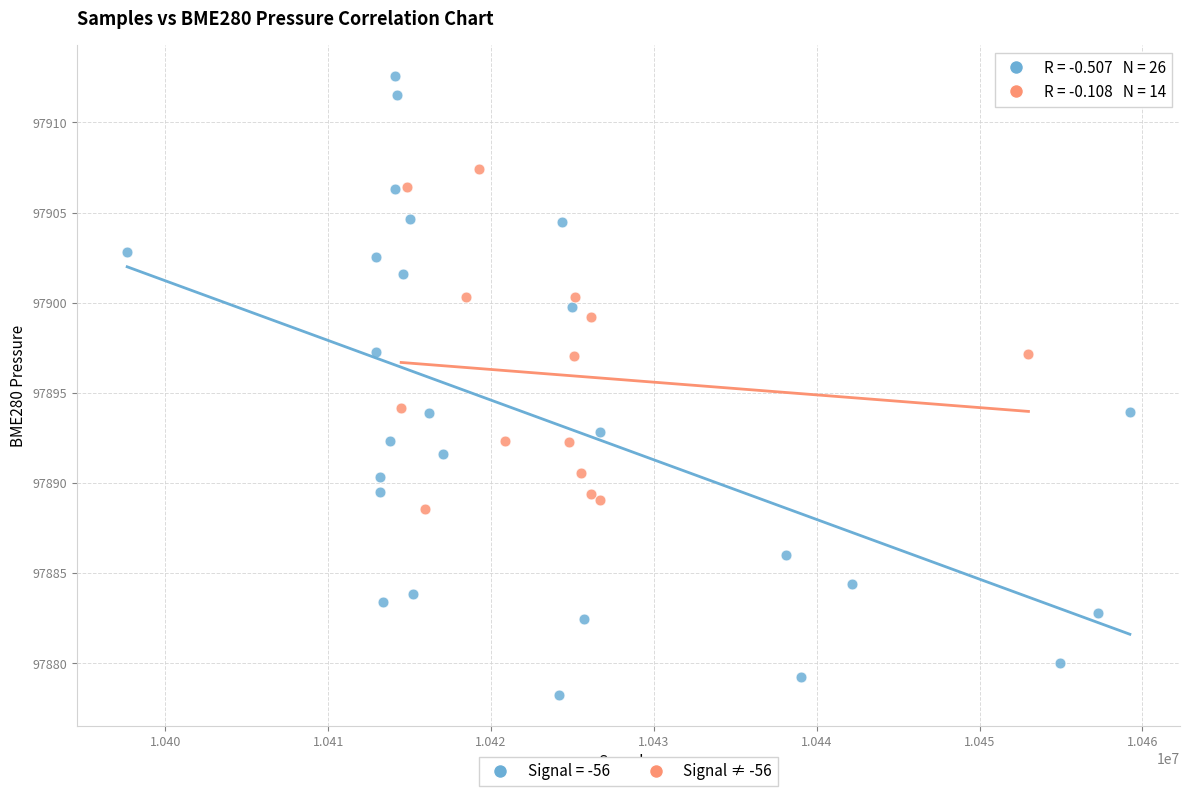

Which series reaches the minimum Y coordinate?

Signal = -56